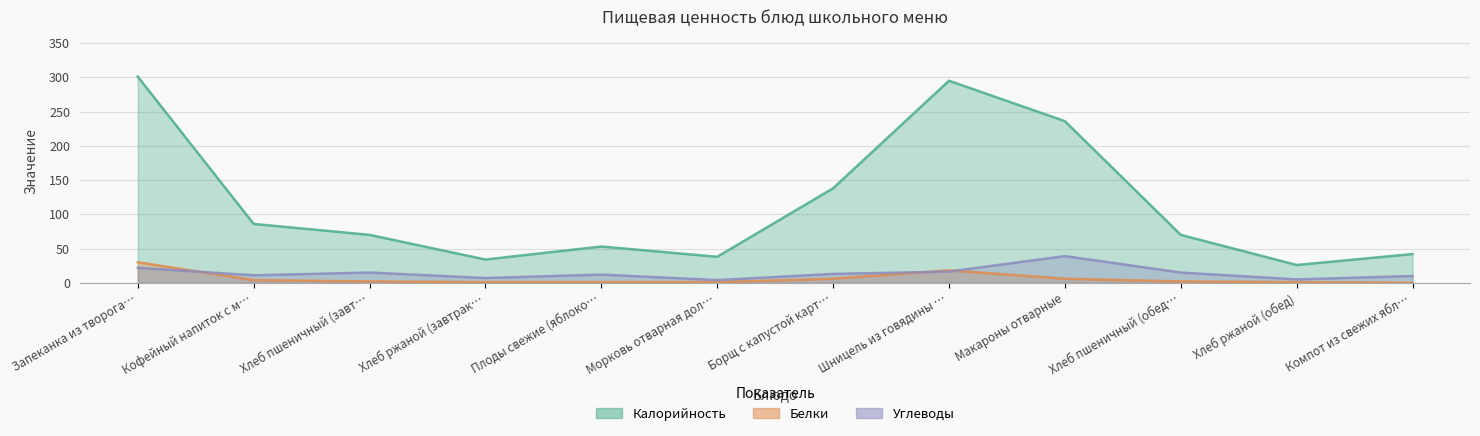

What is the label of the 5th point from the right?

Шницель из говядины …